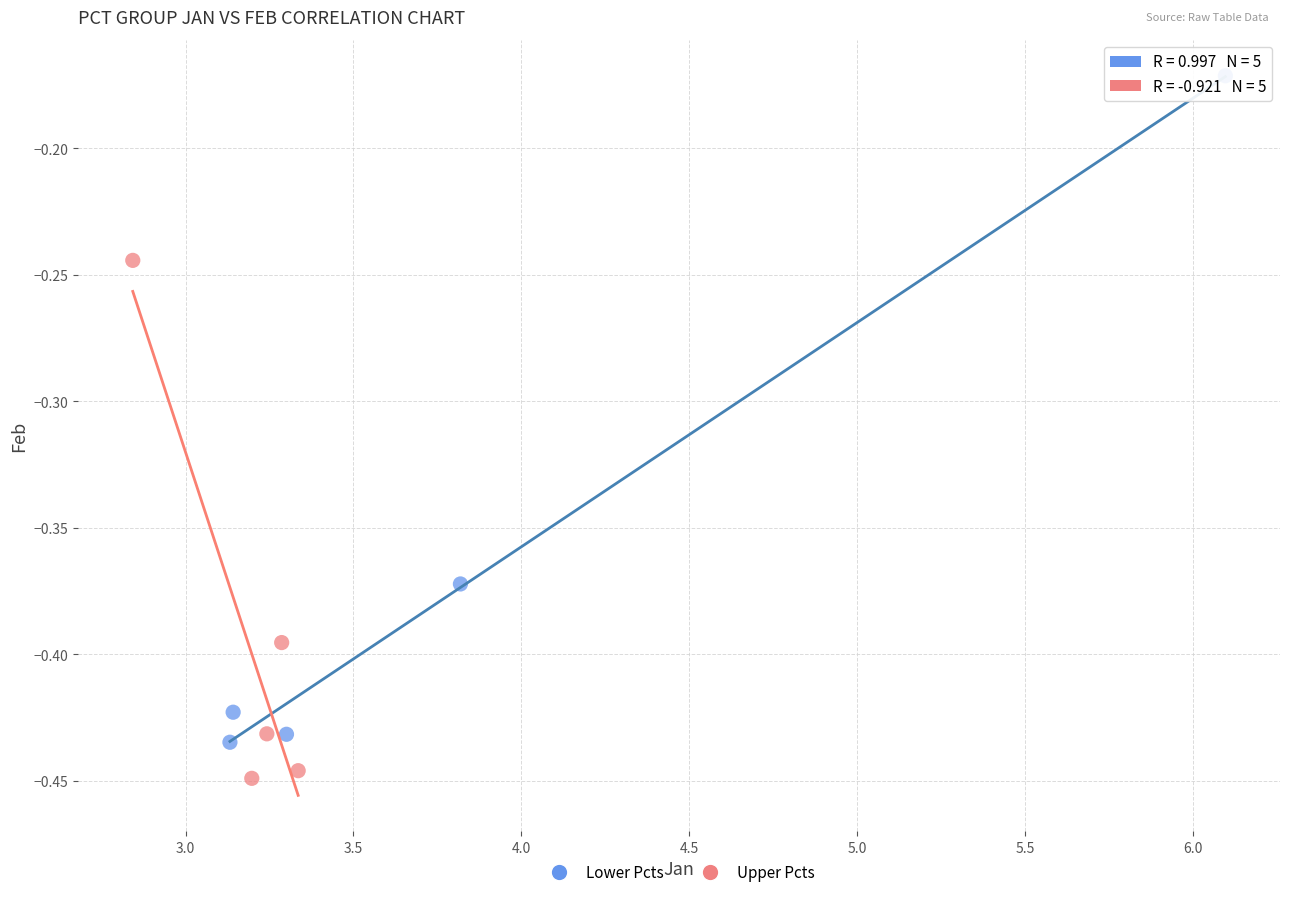

Which series has the largest Y range (max minus min)?

Lower Pcts